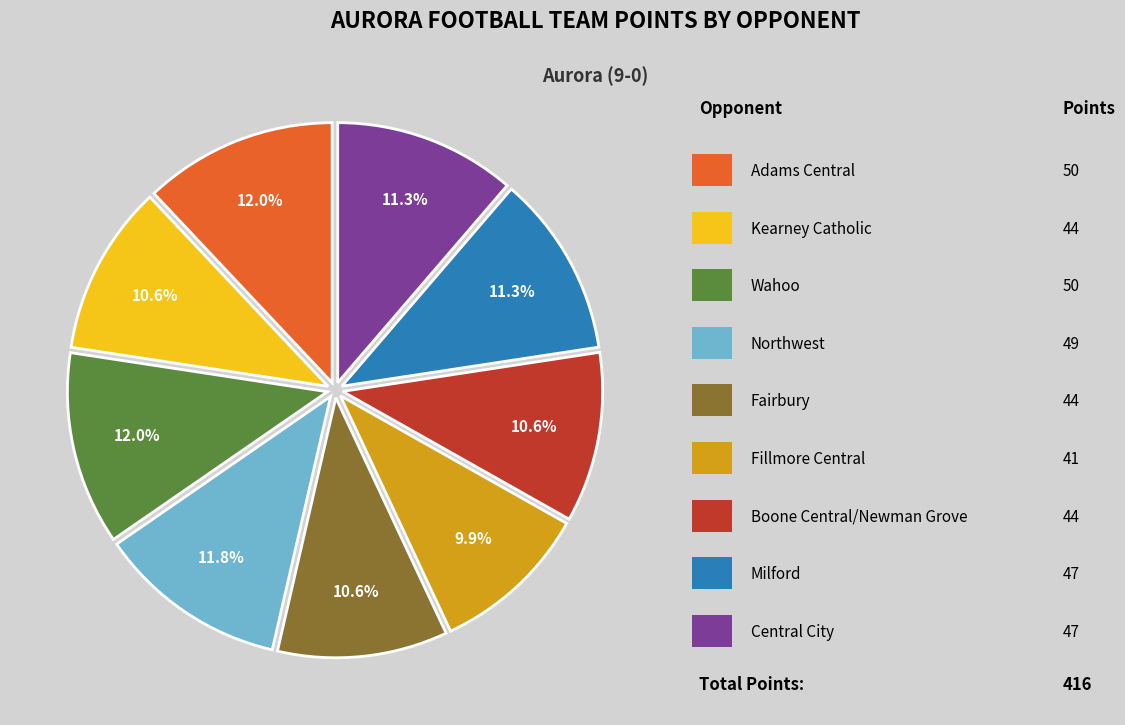

Is there any slice that represents more than half of the pie?

No